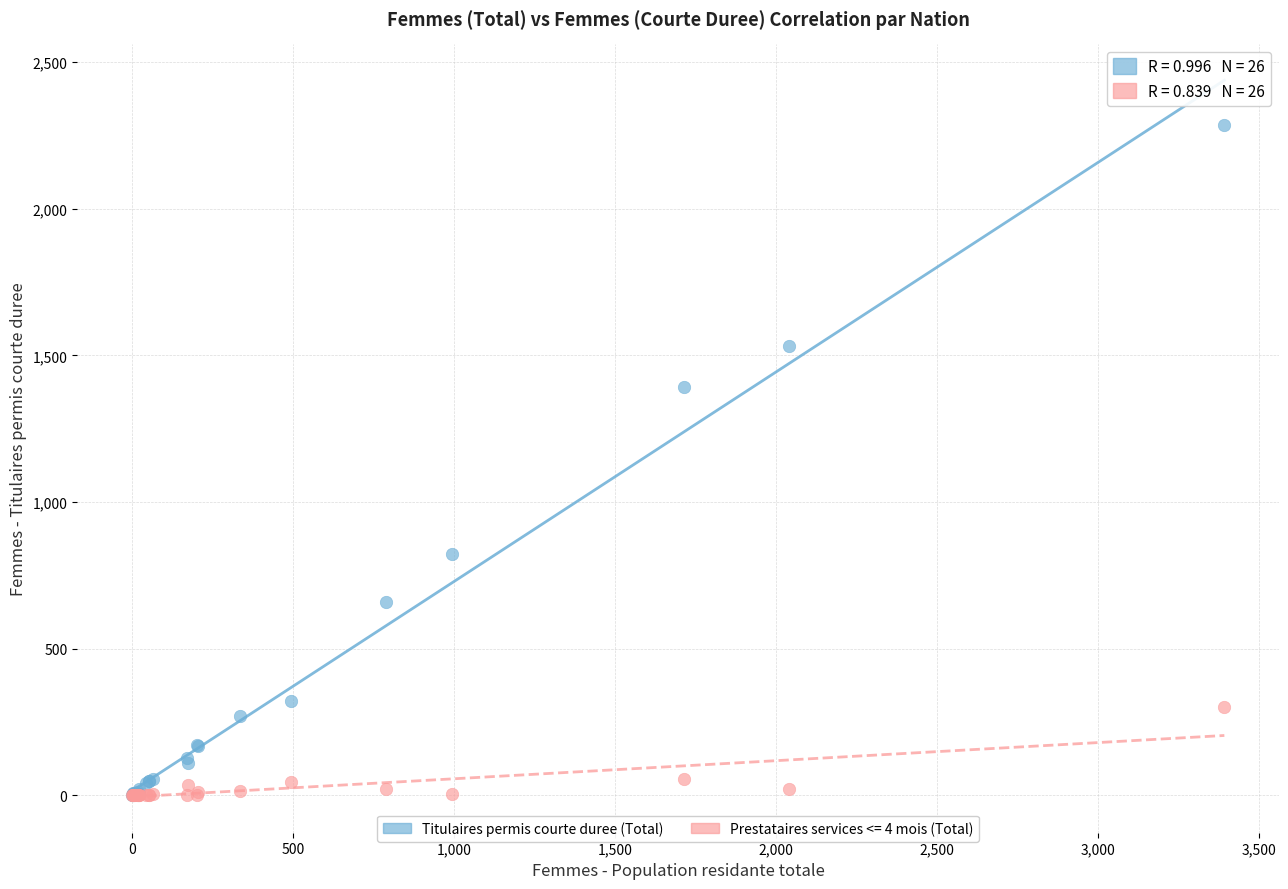

Across all series, what Y value is closest to 1142?

1392